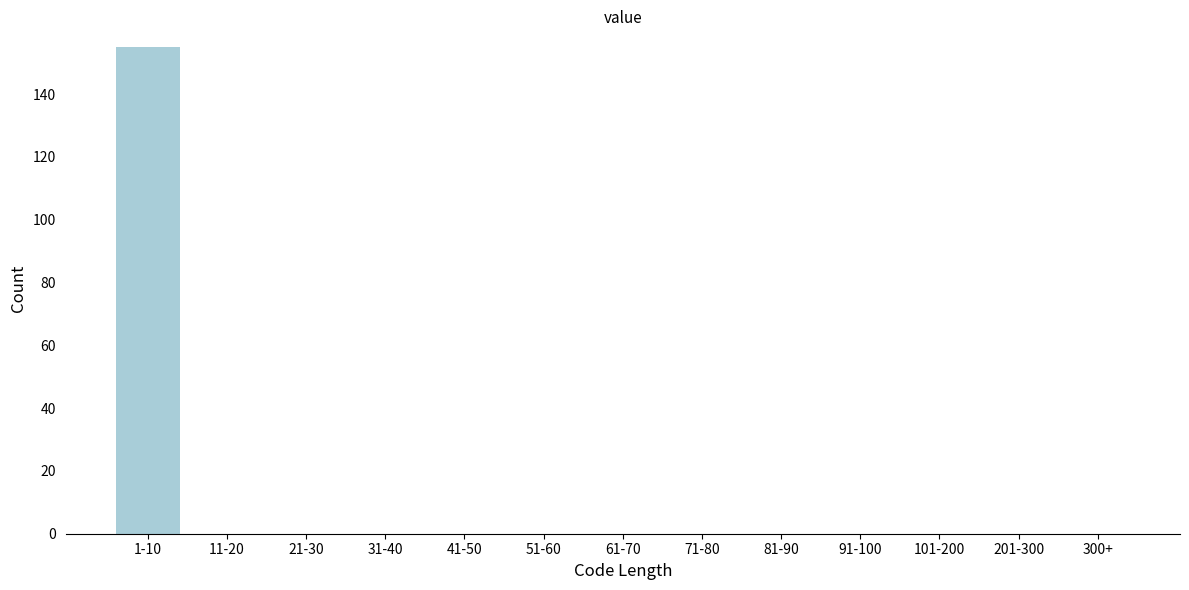

Reading left to right, what are all the values shown in this chart?

1-10=155	11-20=0	21-30=0	31-40=0	41-50=0	51-60=0	61-70=0	71-80=0	81-90=0	91-100=0	101-200=0	201-300=0	300+=0